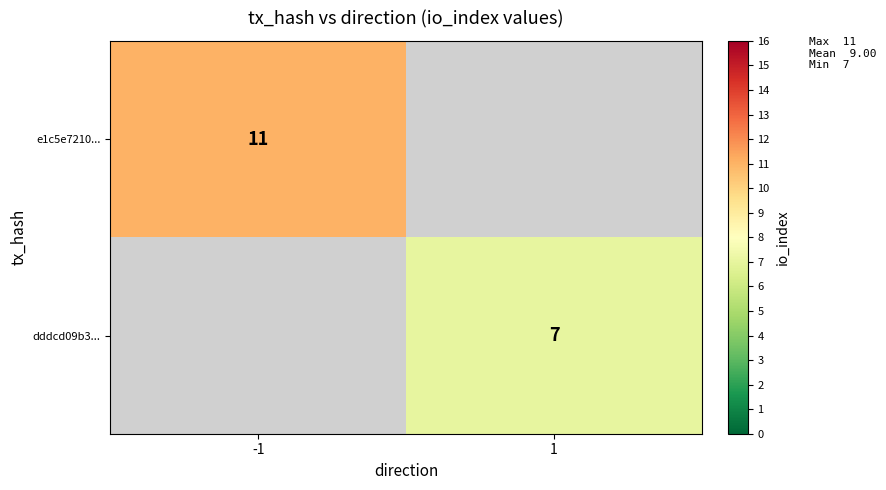

How many categories are shown in the chart?

2